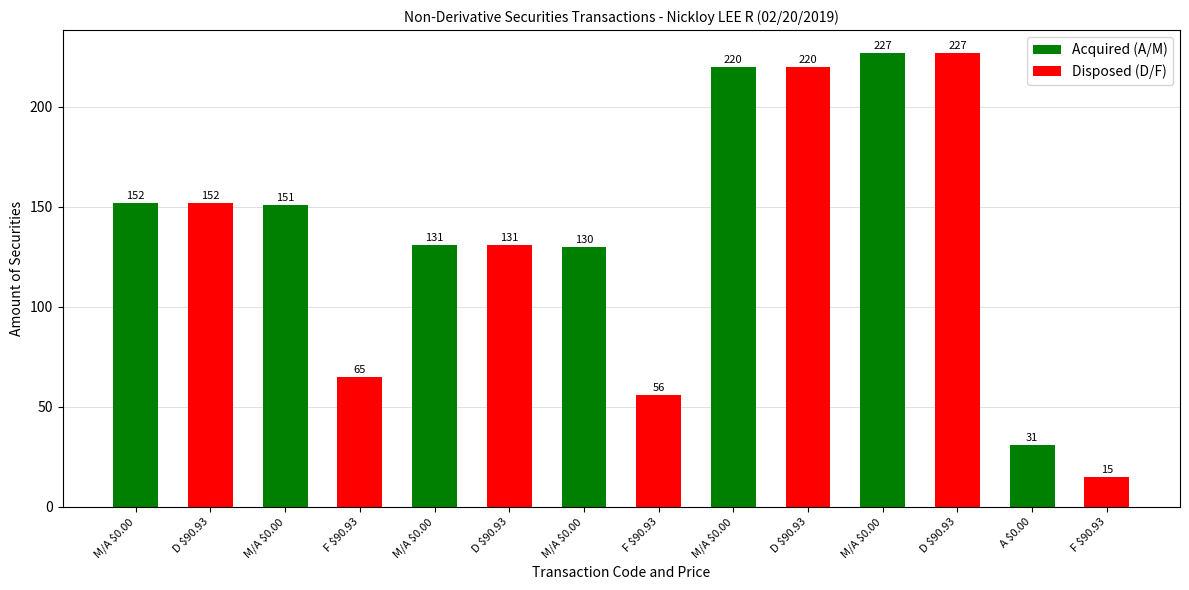

What is the label of the 8th bar from the left?

F $90.93